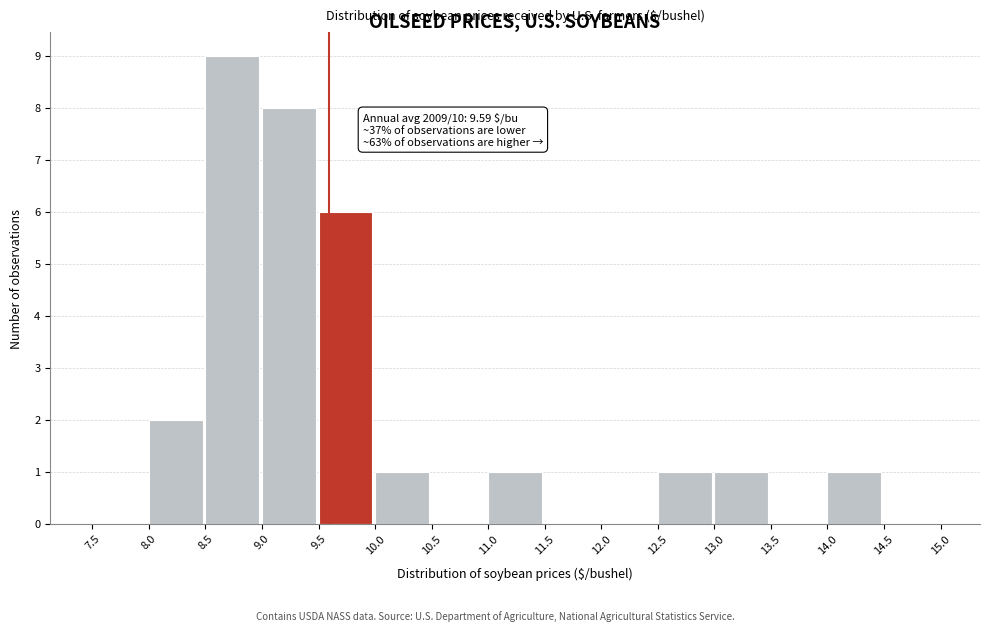

Which range on the x-axis has the tallest bar?

8.5 to 9.0